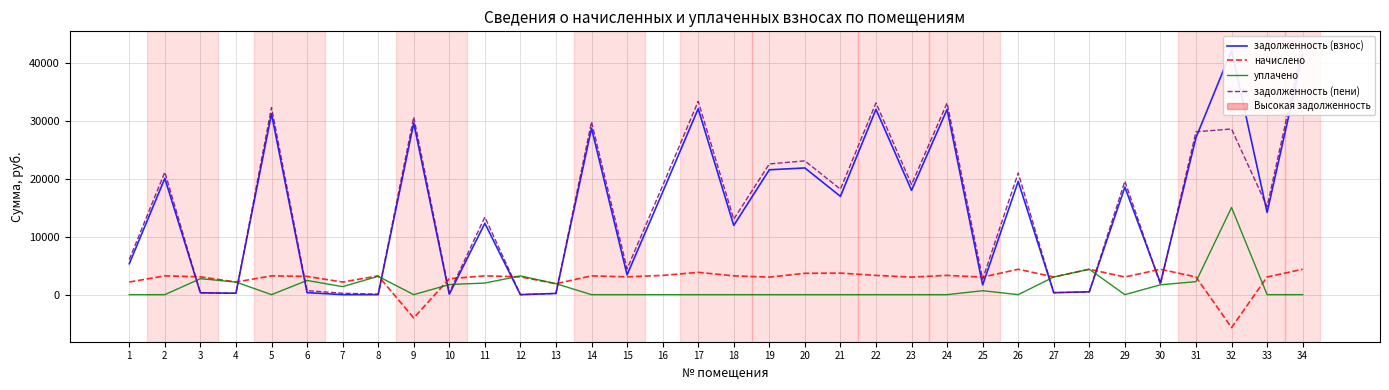

List the series in order of their peak value, highest first.

задолженность (пени), задолженность (взнос), уплачено, начислено